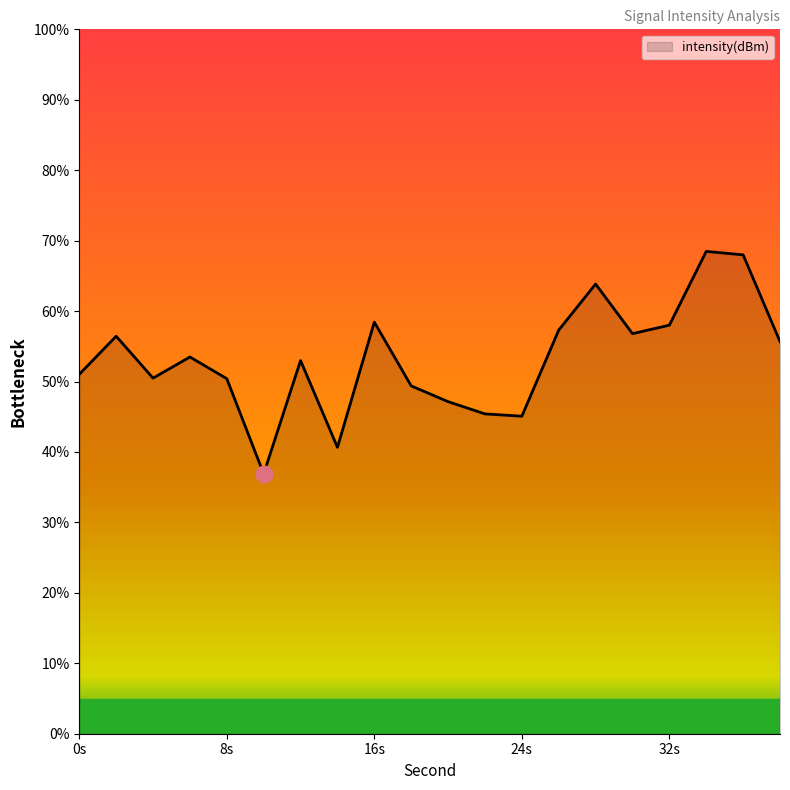

What is the difference between the maximum and minimum values?

31.6